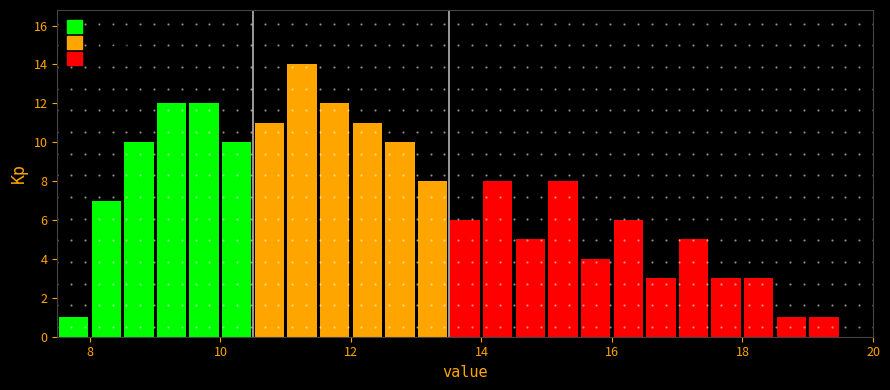

Read against the x-axis, roughly where is the centre of the tallest bar?

11.2